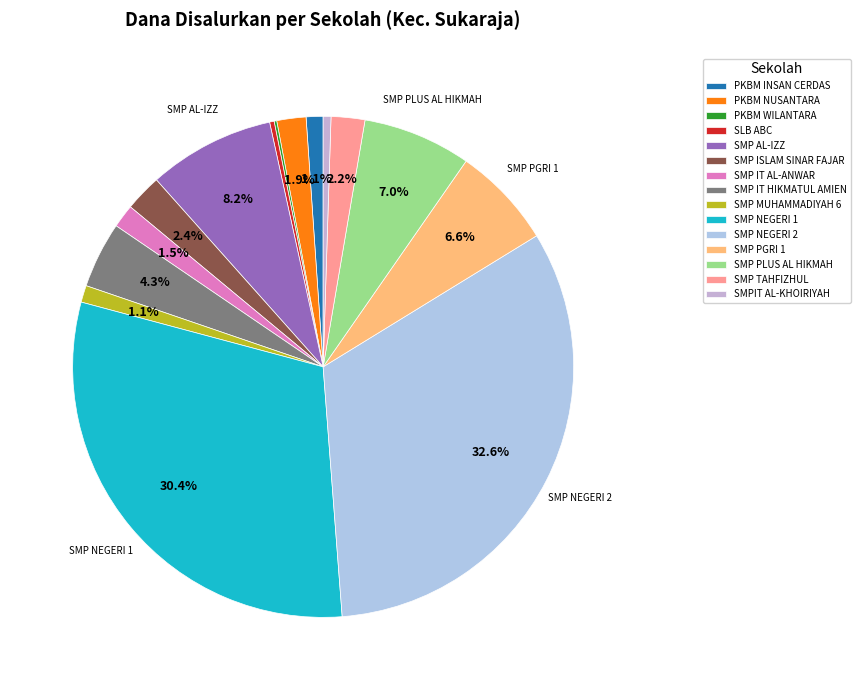

Does any single category account for the majority?

No